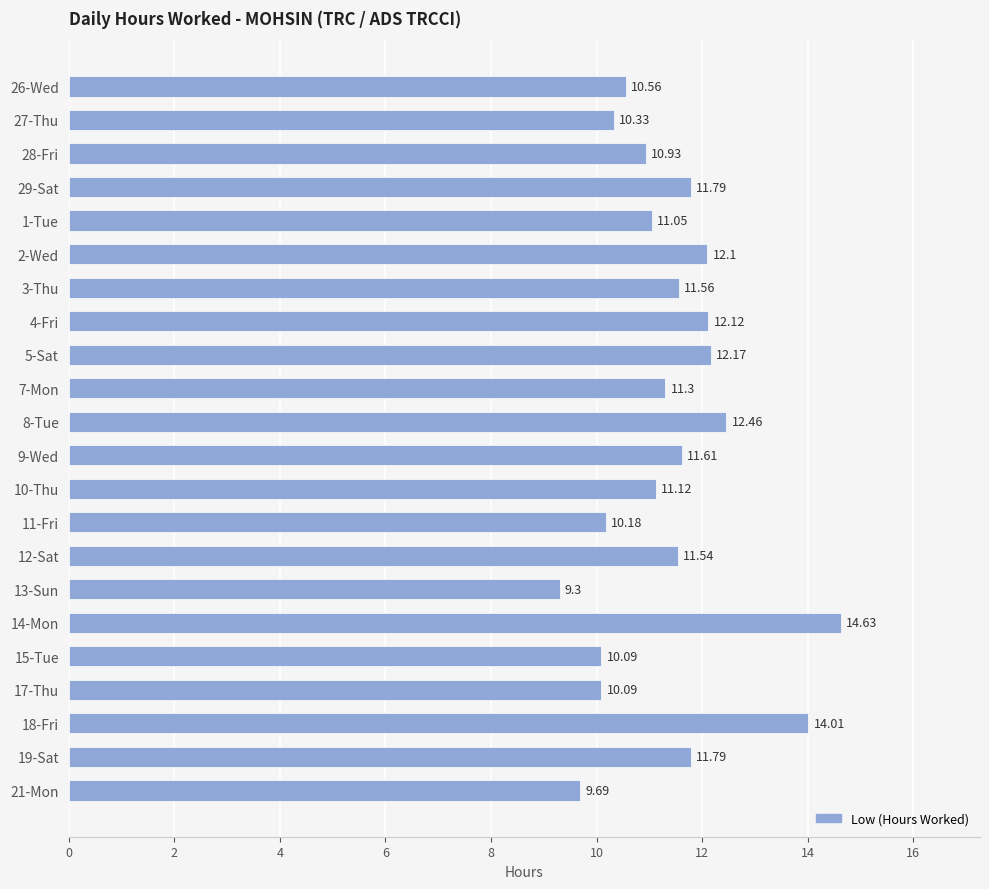

How many values exceed 11?

14